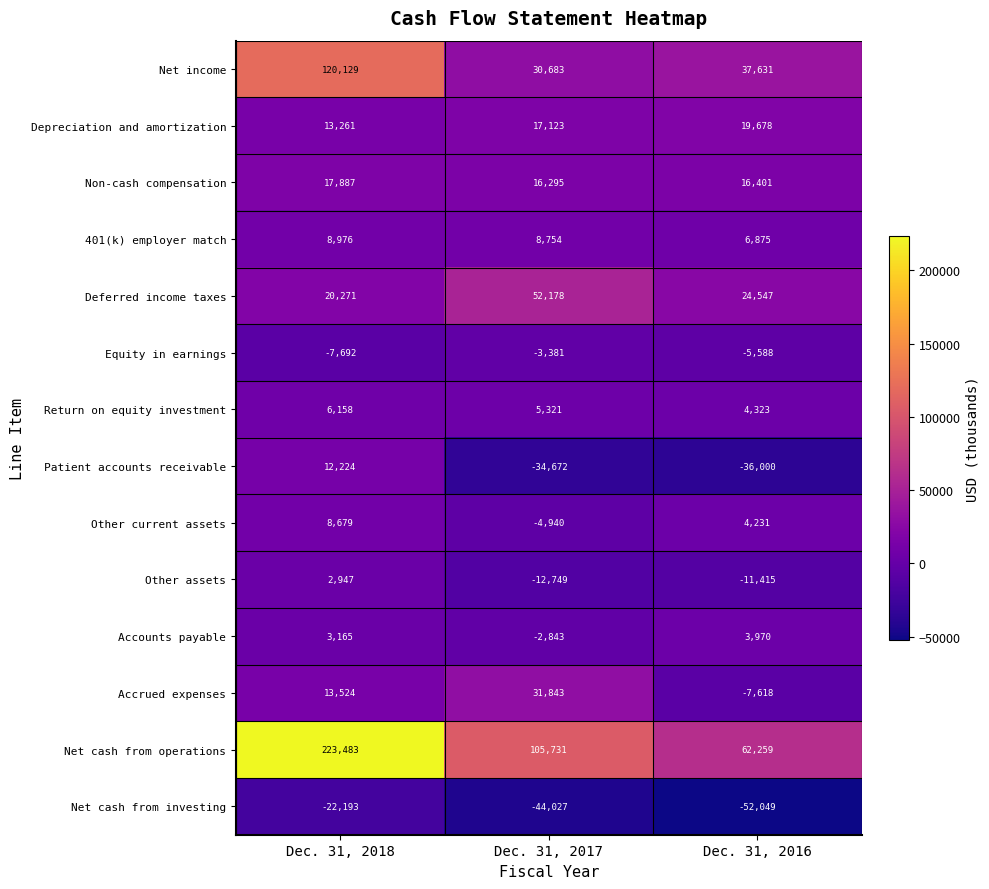

The value of Net cash from operations at Dec. 31, 2017 is 105731. True or false?

True